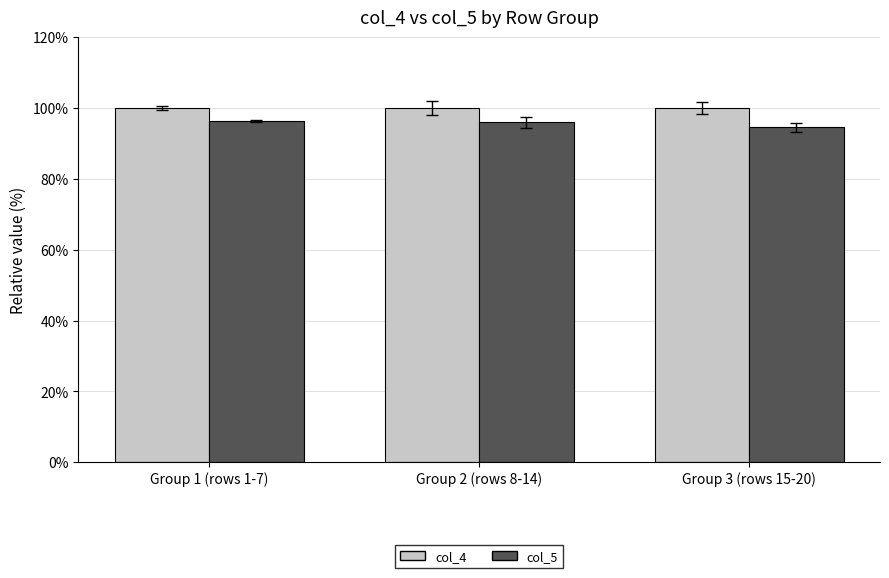

List the series in order of their overall mean, highest first.

col_4, col_5